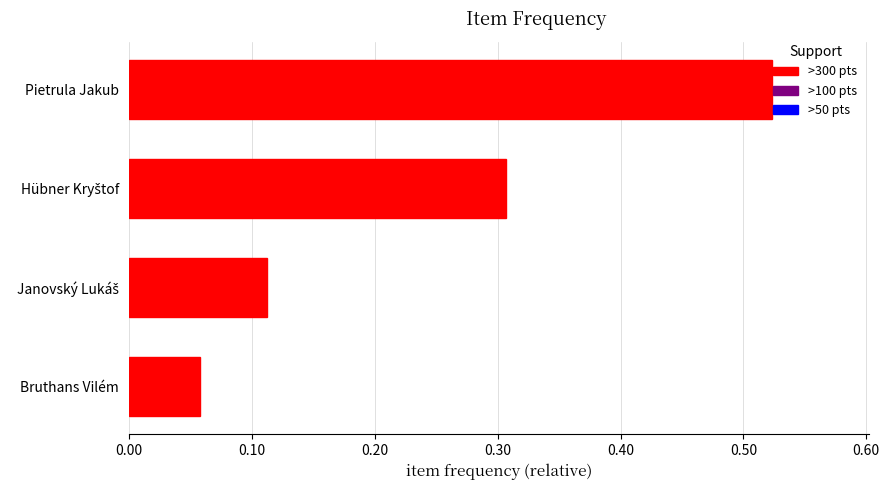

What is the sum of all values?

1.0